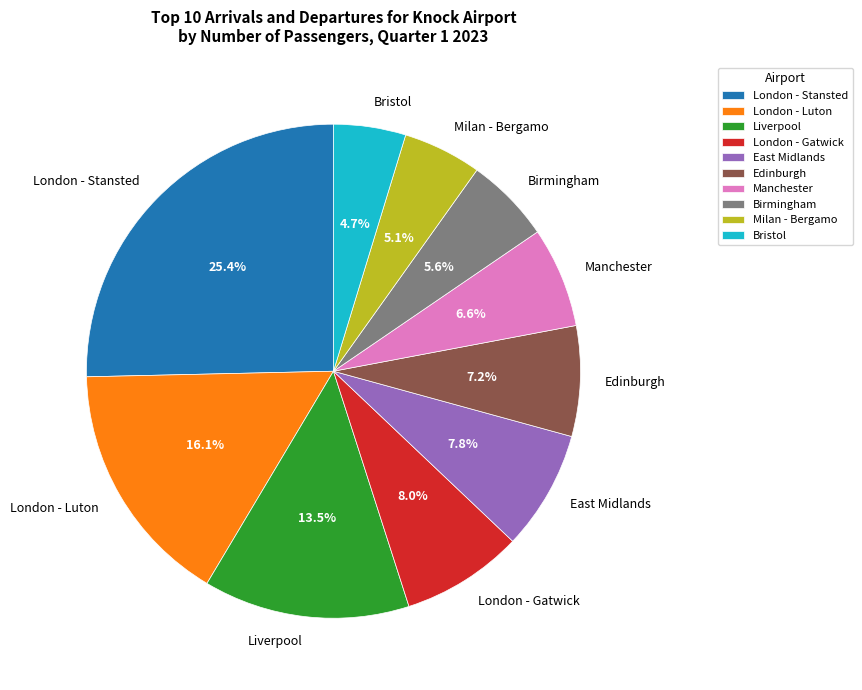

Does Liverpool represent more than half of the total?

No